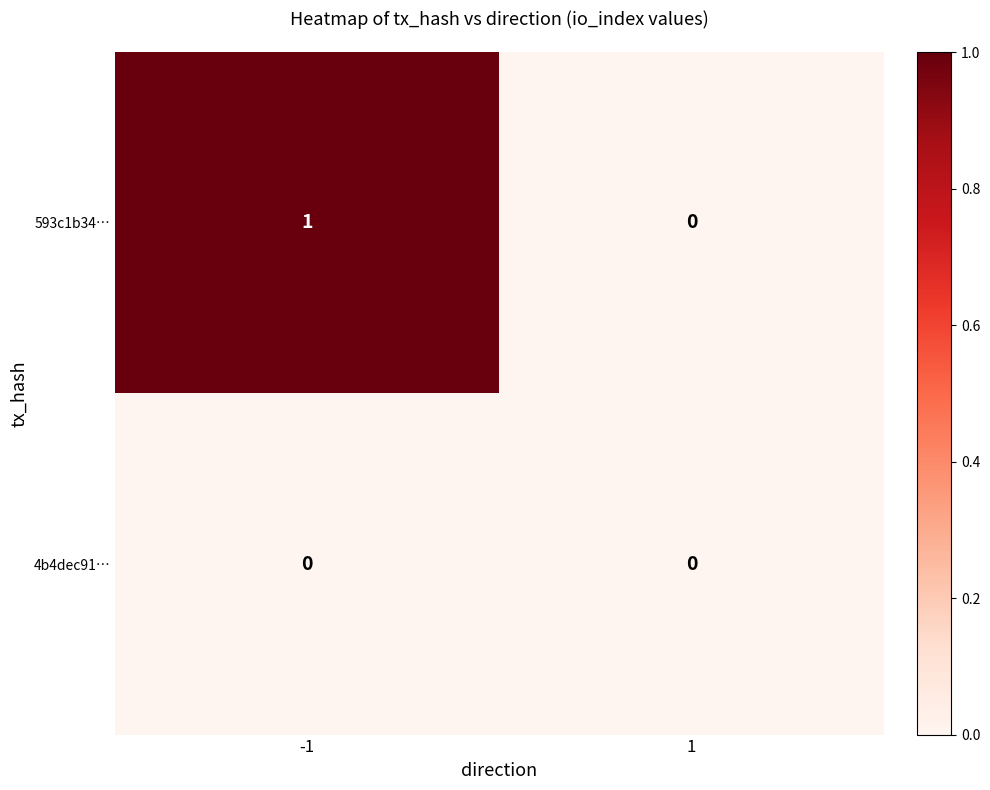

Which series changed the most between -1 and 1?

593c1b34…